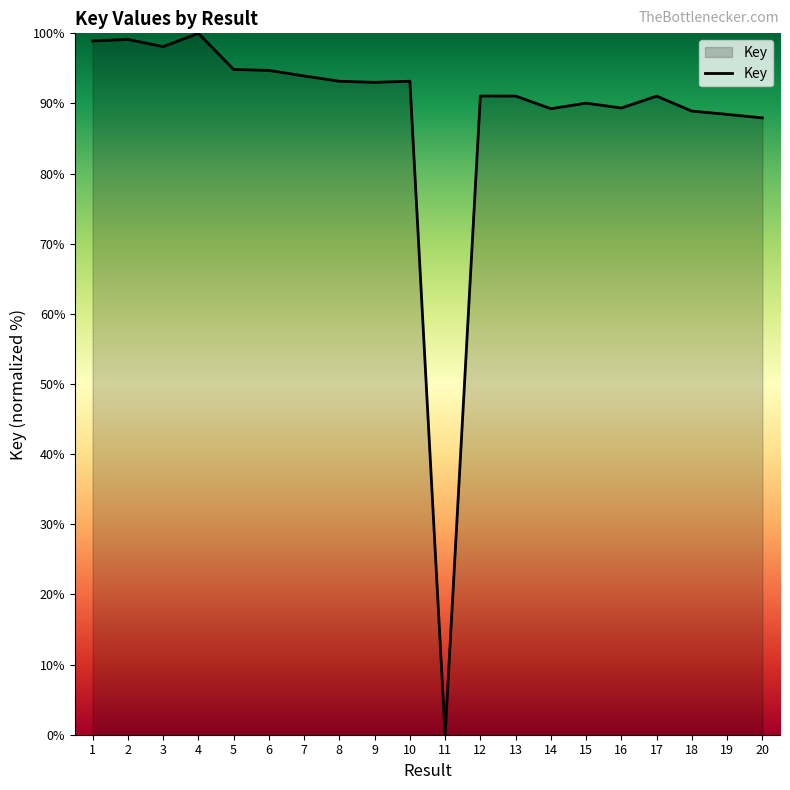

What is the greatest value displayed?

100.0